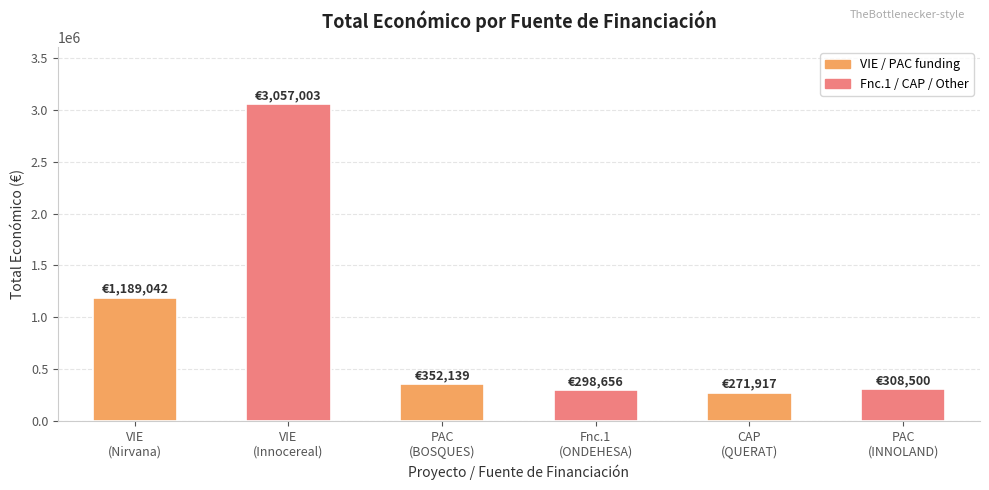

What is the ratio of the value at Fnc.1
(ONDEHESA) to the value at VIE
(Nirvana)?

0.3